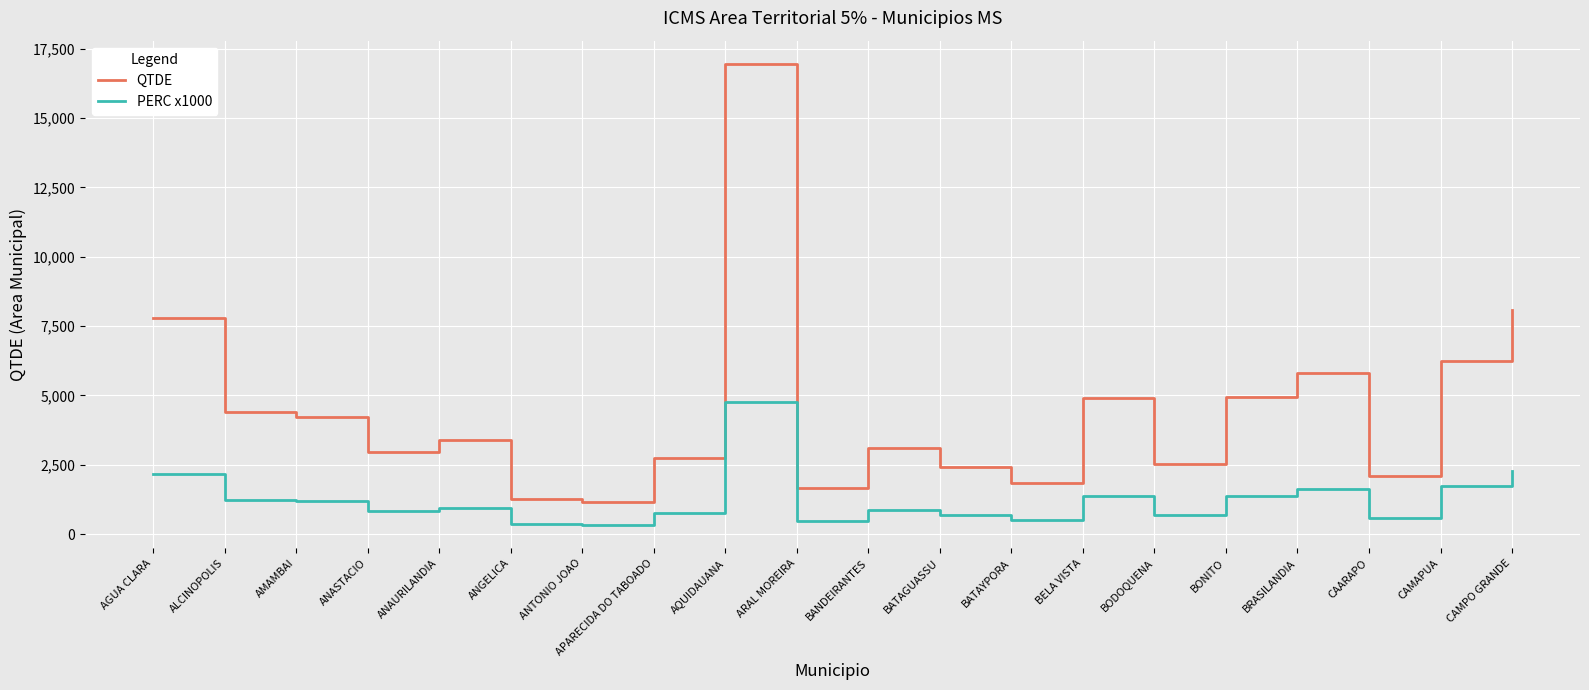

What is the approximate value of QTDE at CAMAPUA?

6230.0